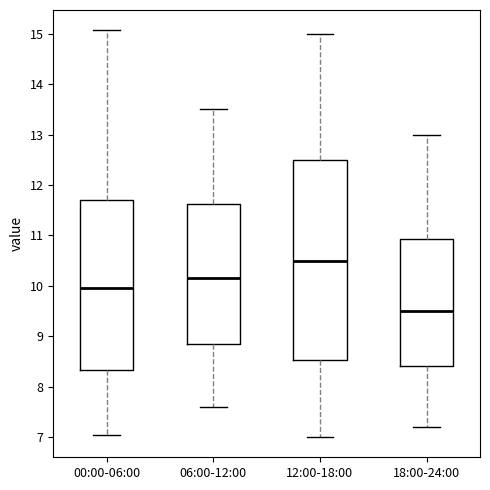

Which box's median line is the highest?

12:00-18:00